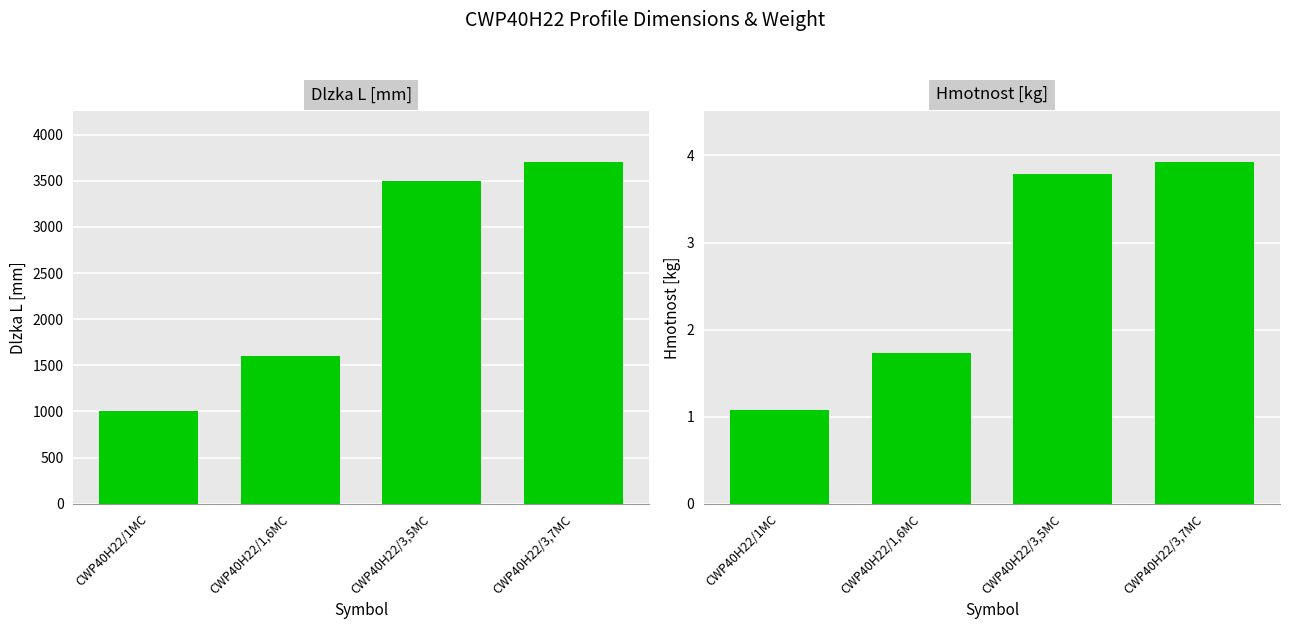

What is the maximum value shown in the chart?

3700.0